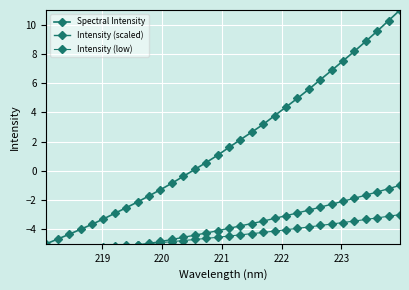

Reading left to right, list all the values displayed in this chart.

Spectral Intensity: -5.0	-4.7	-4.4	-4.0	-3.7	-3.3	-2.9	-2.5	-2.1	-1.7	-1.3	-0.9	-0.4	0.1	0.6	1.1	1.6	2.1	2.6	3.2	3.8	4.4	5.0	5.6	6.2	6.9	7.5	8.2	8.9	9.6	10.3	11.0
Intensity (scaled): -6.0	-5.9	-5.8	-5.7	-5.6	-5.5	-5.3	-5.2	-5.1	-5.0	-4.8	-4.7	-4.6	-4.4	-4.3	-4.1	-3.9	-3.8	-3.6	-3.4	-3.3	-3.1	-2.9	-2.7	-2.5	-2.3	-2.1	-1.9	-1.7	-1.5	-1.2	-1.0
Intensity (low): -5.5	-5.4	-5.4	-5.3	-5.3	-5.2	-5.2	-5.1	-5.1	-5.0	-4.9	-4.9	-4.8	-4.7	-4.6	-4.6	-4.5	-4.4	-4.3	-4.2	-4.1	-4.0	-3.9	-3.8	-3.7	-3.6	-3.5	-3.4	-3.3	-3.2	-3.1	-3.0